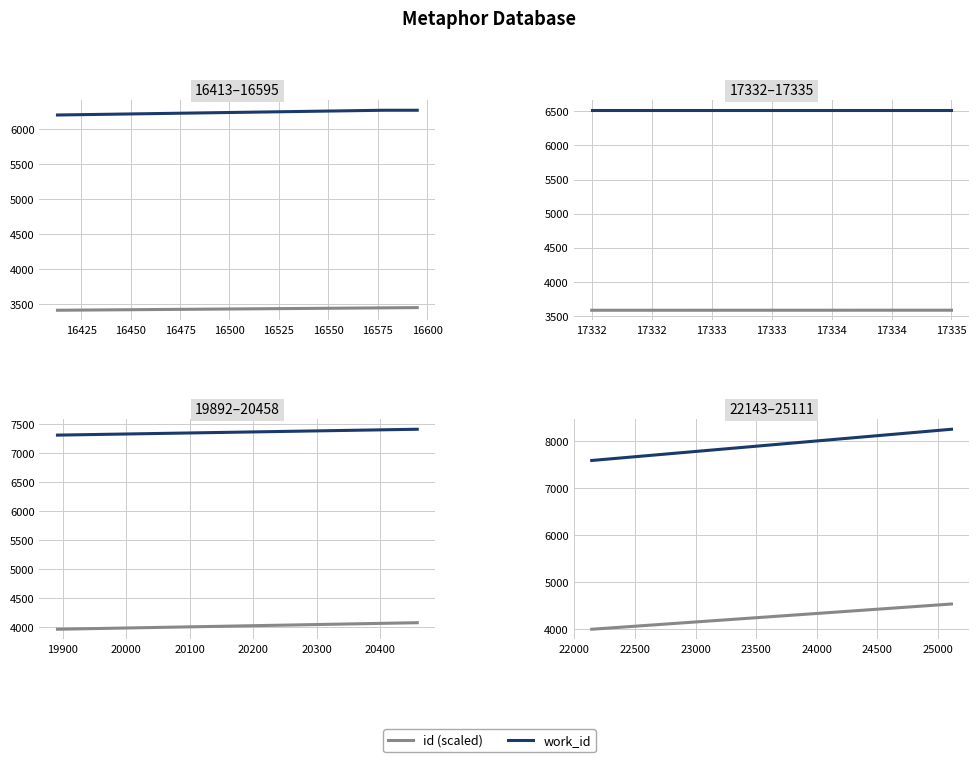

What is the greatest value displayed?

6270.0